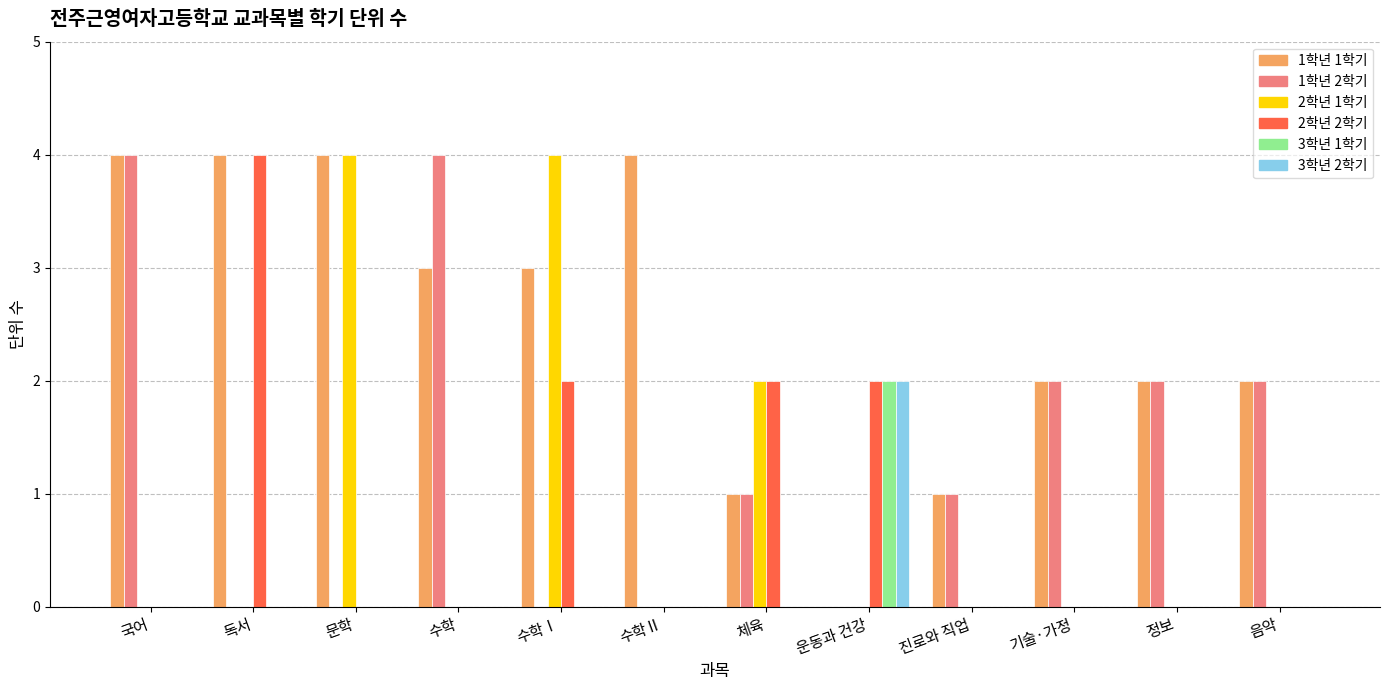

Reading right to left, extract all data points from this chart.

1학년 1학기: 2	2	2	1	0	1	4	3	3	4	4	4
1학년 2학기: 2	2	2	1	0	1	0	0	4	0	0	4
2학년 1학기: 0	0	0	0	0	2	0	4	0	4	0	0
2학년 2학기: 0	0	0	0	2	2	0	2	0	0	4	0
3학년 1학기: 0	0	0	0	2	0	0	0	0	0	0	0
3학년 2학기: 0	0	0	0	2	0	0	0	0	0	0	0